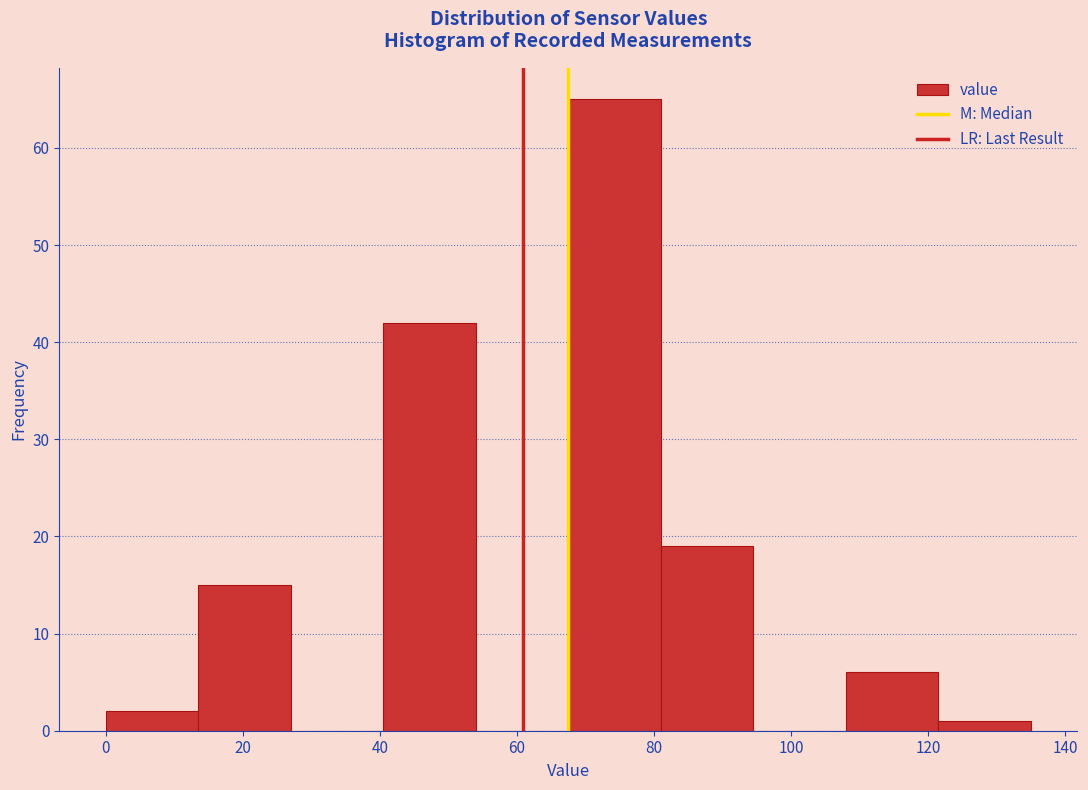

Reading left to right, list every bar in this chart as the range it spans on the x-axis followed by its height. Neither the bar edges nor the heights are printed on the chart, so give them approximately, as read against the axes.

0.0 to 13.5: 2
13.5 to 27.0: 15
27.0 to 40.5: 0
40.5 to 54.0: 42
54.0 to 67.5: 0
67.5 to 81.0: 65
81.0 to 94.5: 19
94.5 to 108.0: 0
108.0 to 121.5: 6
121.5 to 135.0: 1